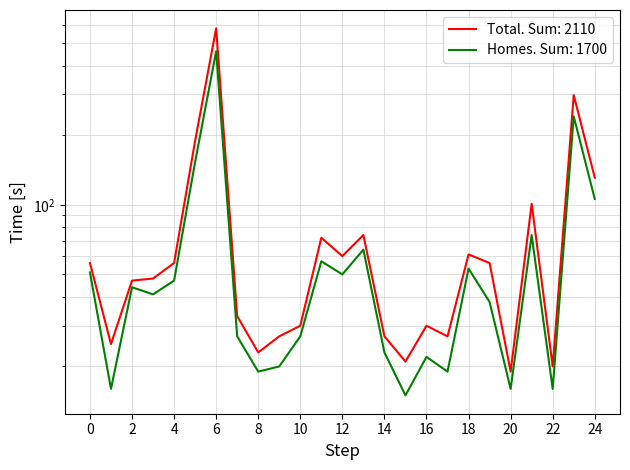

In Total, how many points are higher than both neighbors (excluding endpoints)?

7